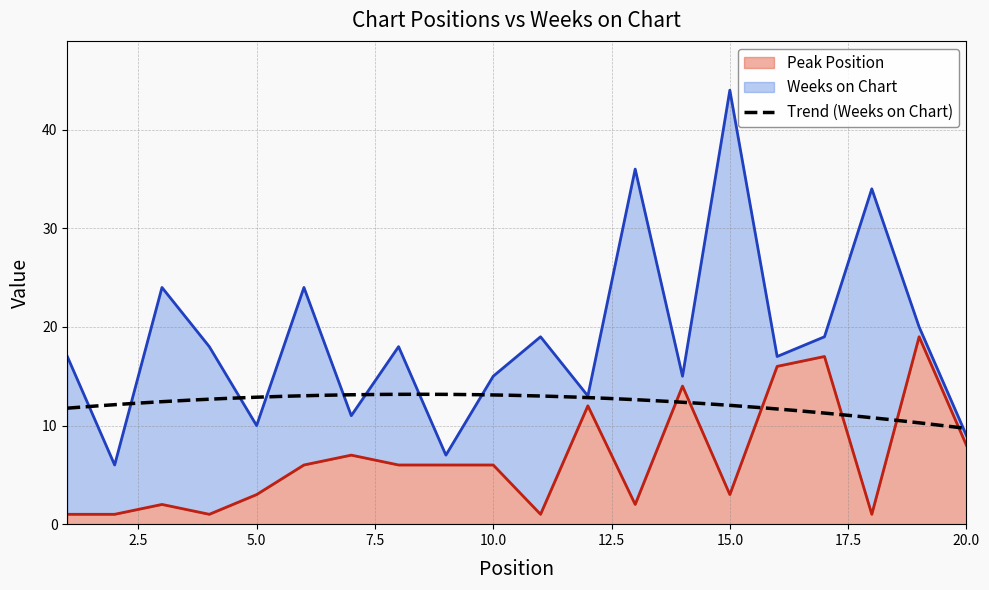

What is the difference between the values at 15 and 2?

2